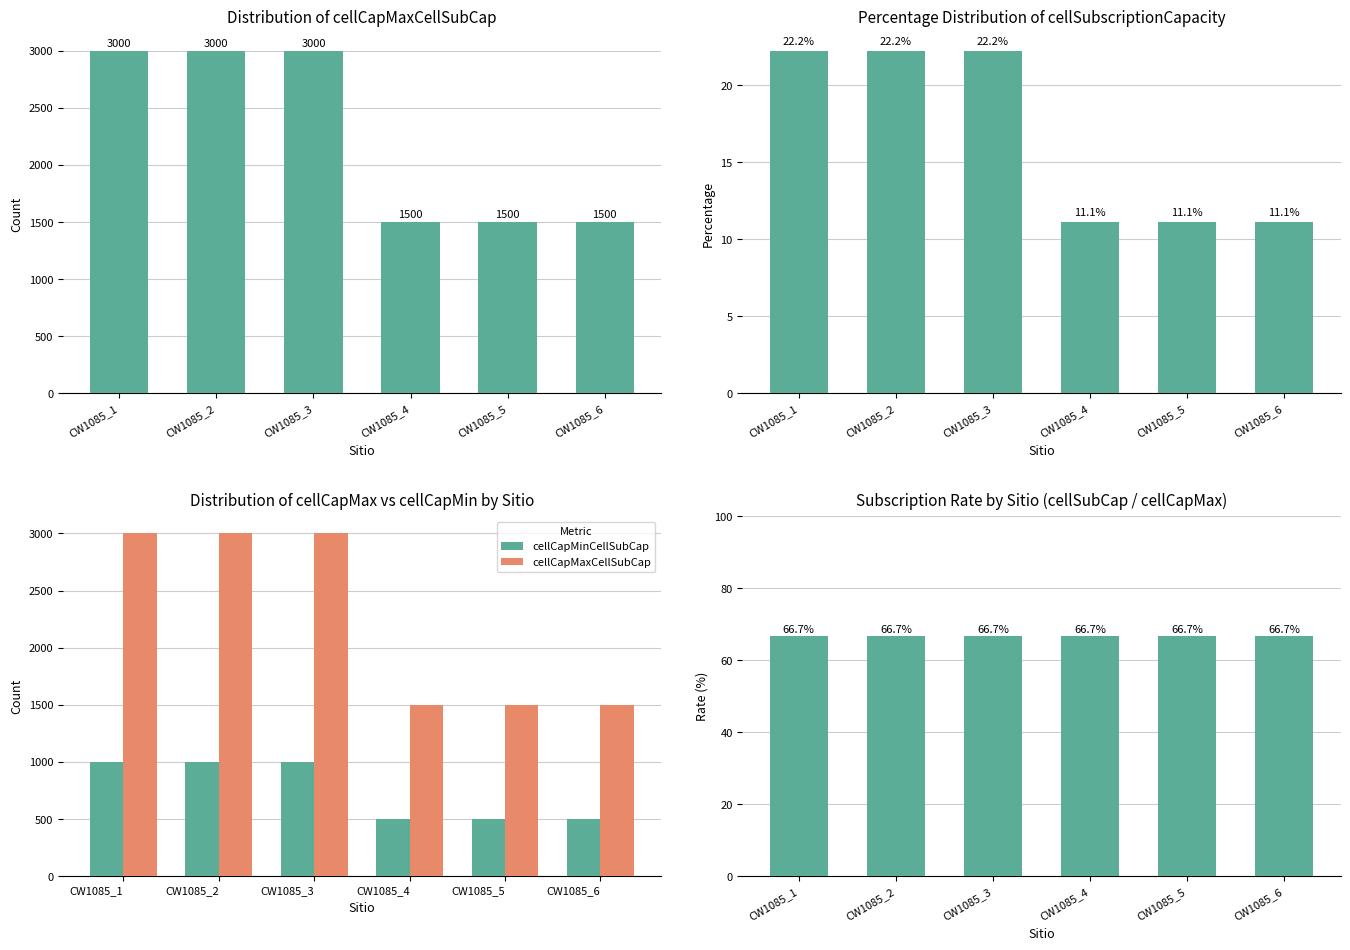

How many cellCapMaxCellSubCap values are between 1500 and 3000?

6